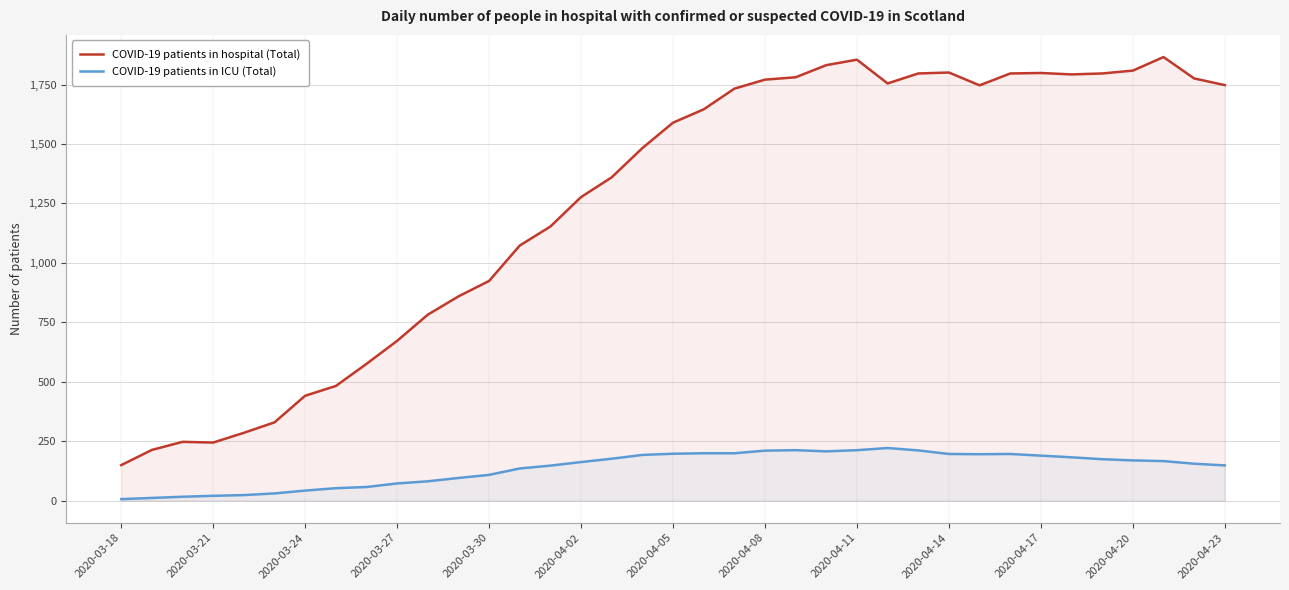

The COVID-19 patients in hospital (Total) series shows 546 at 2020-04-17. True or false?

False